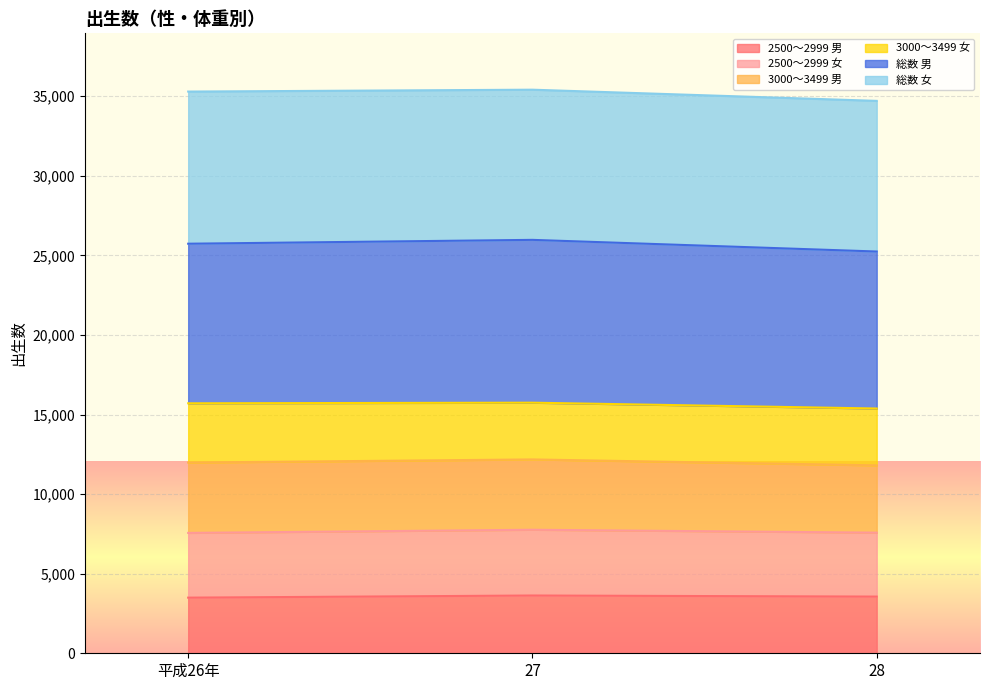

What is the total value across all series at 28?

34703